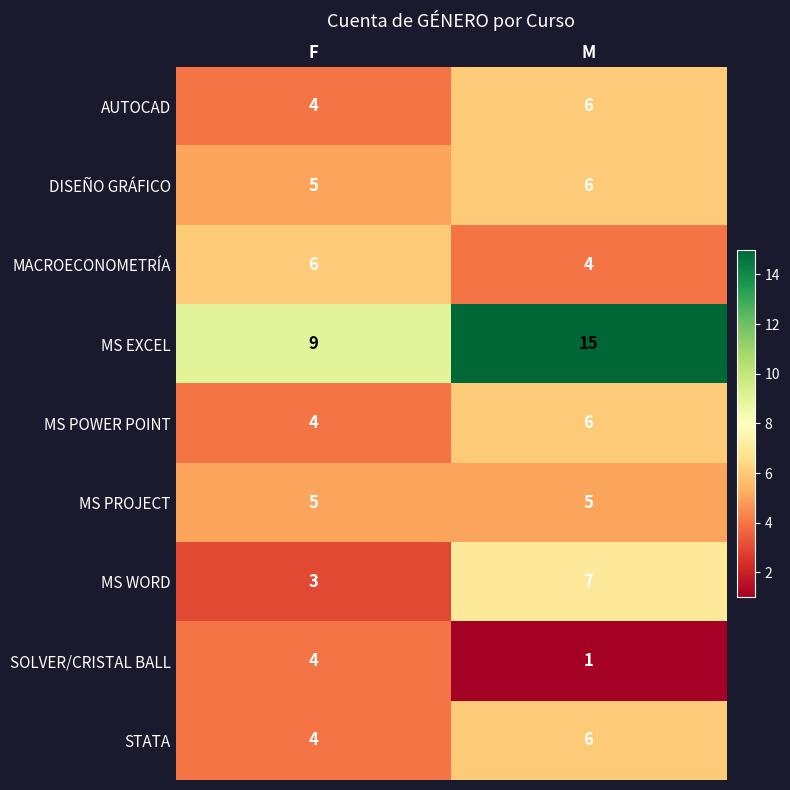

Between F and M, which series saw the biggest shift?

MS EXCEL